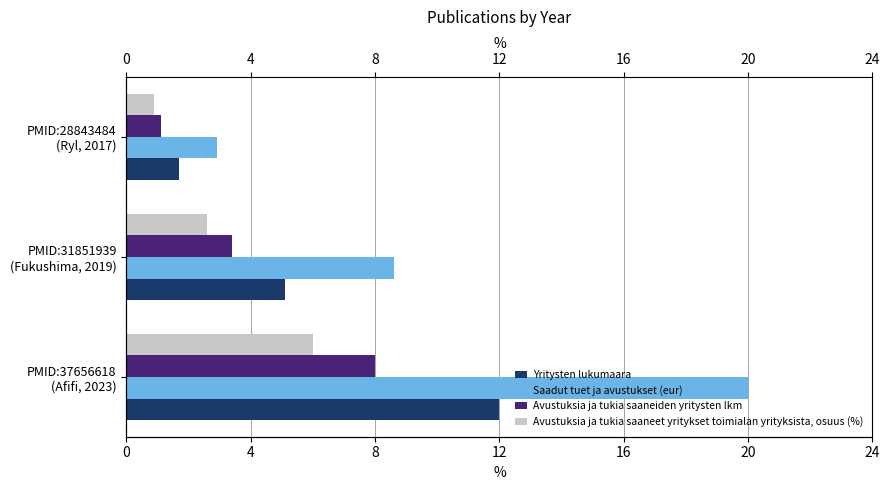

What is the difference between the highest and lowest values at PMID:37656618 (Afifi, 2023)?

14.0